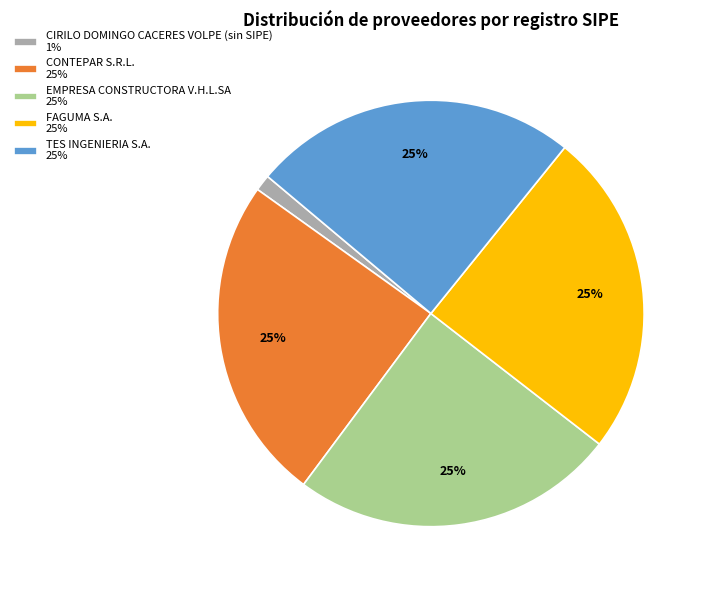

To the nearest percent, what portion does EMPRESA CONSTRUCTORA V.H.L.SA represent?

25%